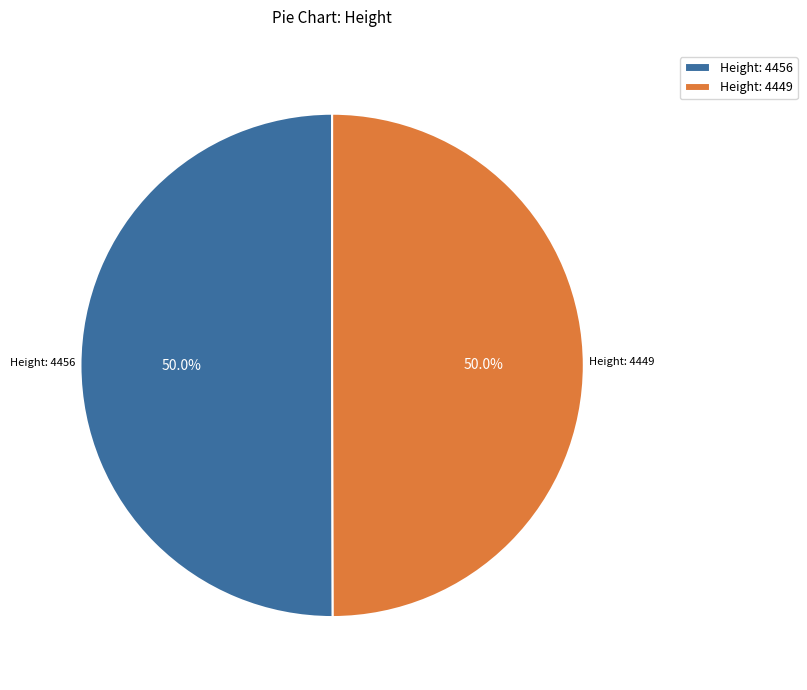

What percentage is NOT represented by Height: 4456?

50.0%